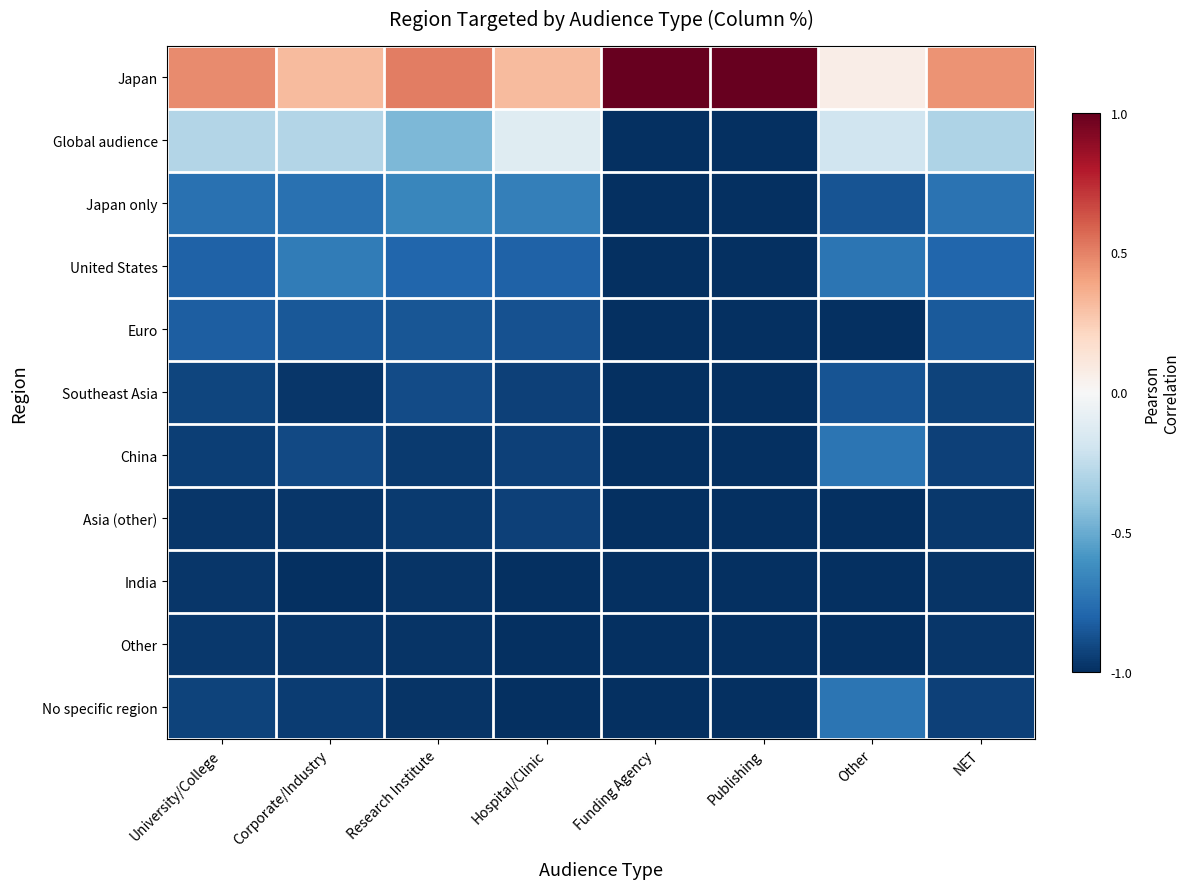

Which has a higher value, Other or University/College?

University/College